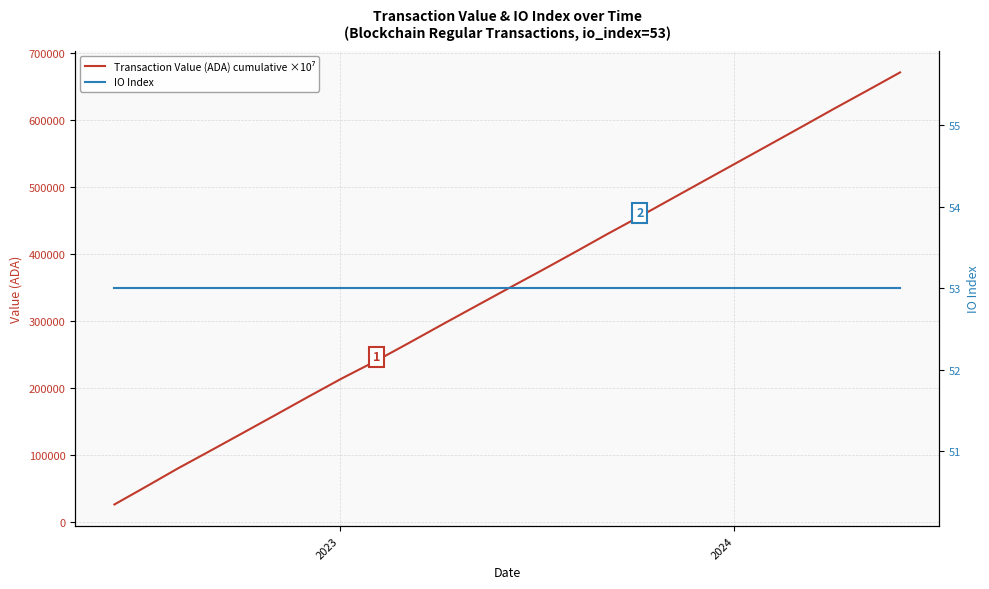

The value of IO Index at 6 is 93.4. True or false?

False